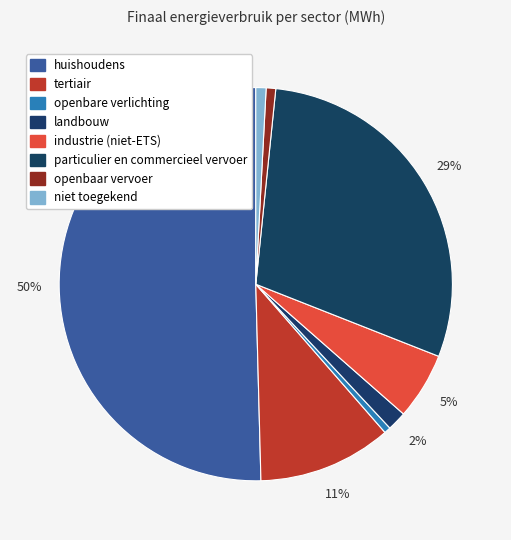

How many segments does this pie chart have?

8